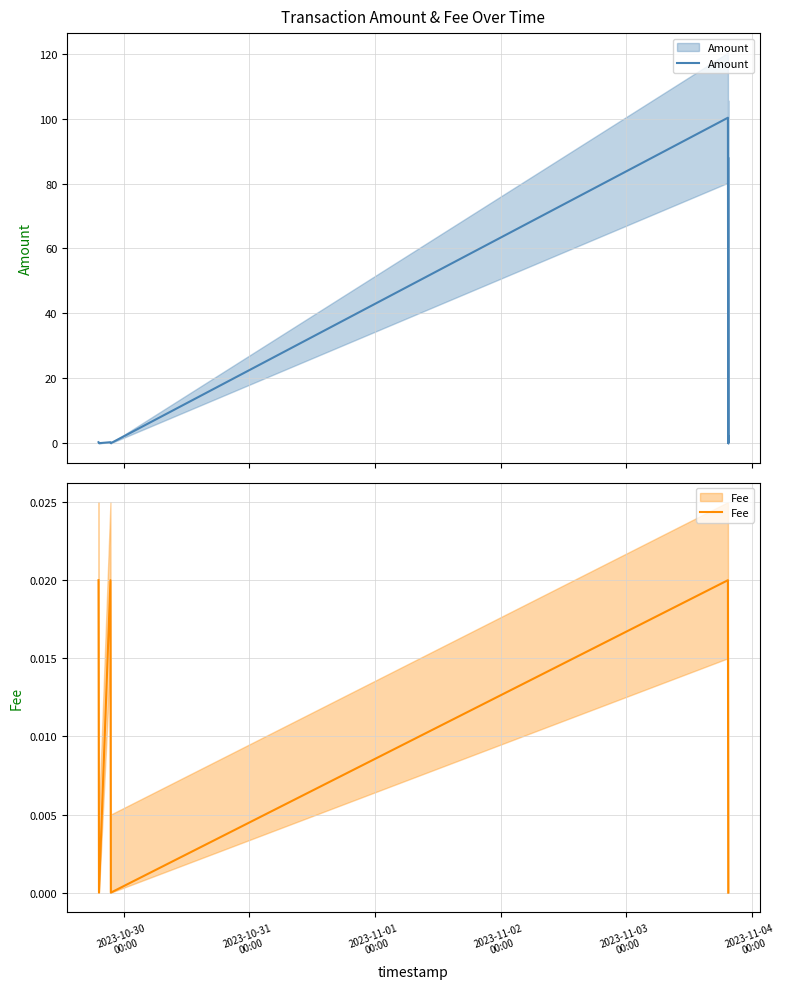

What are all the series names shown in the legend?

Amount, Fee